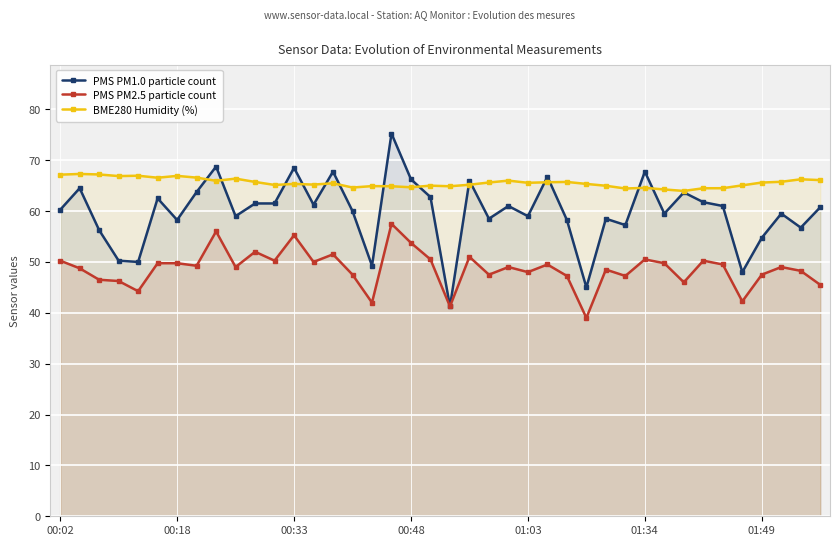

What is the smallest value displayed?

39.0